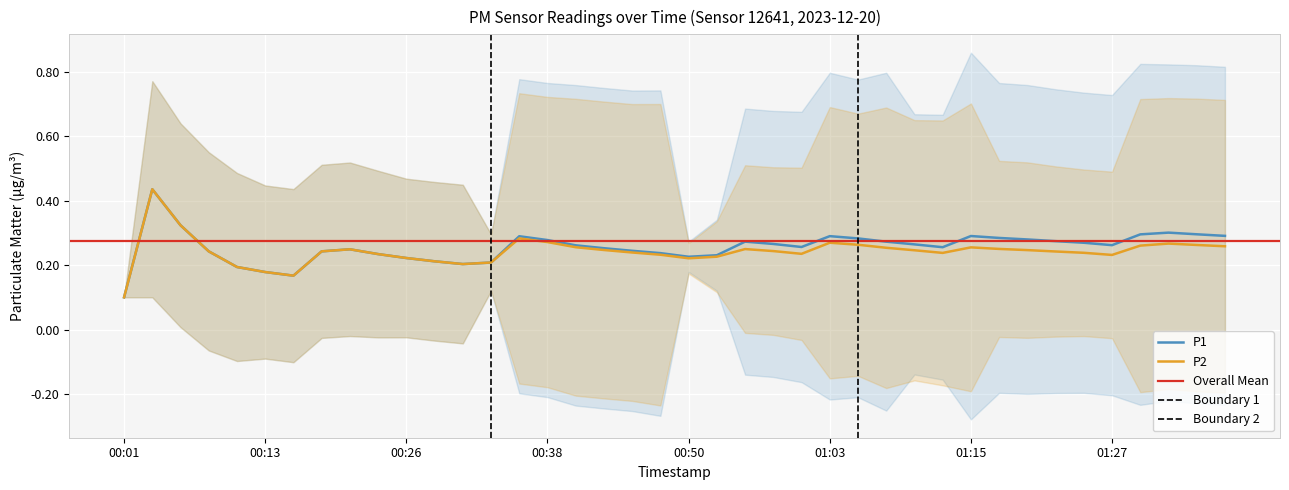

What position from the left is 00:16?

7